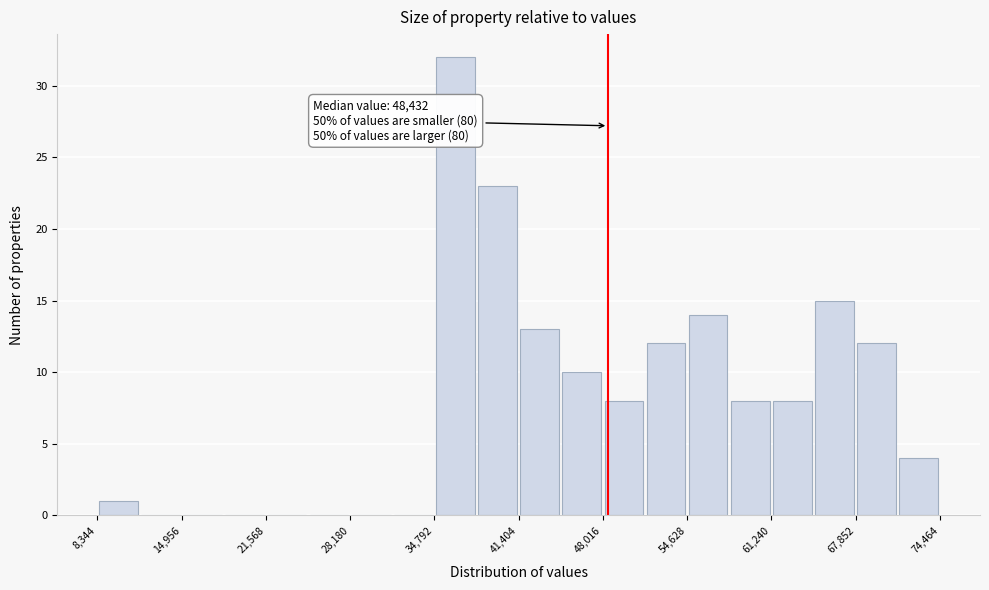

Around what value on the x-axis is the tallest bar? Give the approximate position of its centre, as read against the axis.

36000